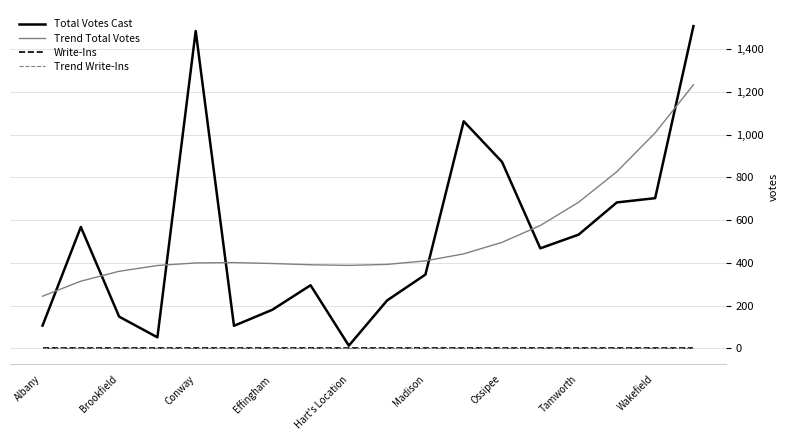

Does the chart have visible grid lines?

Yes